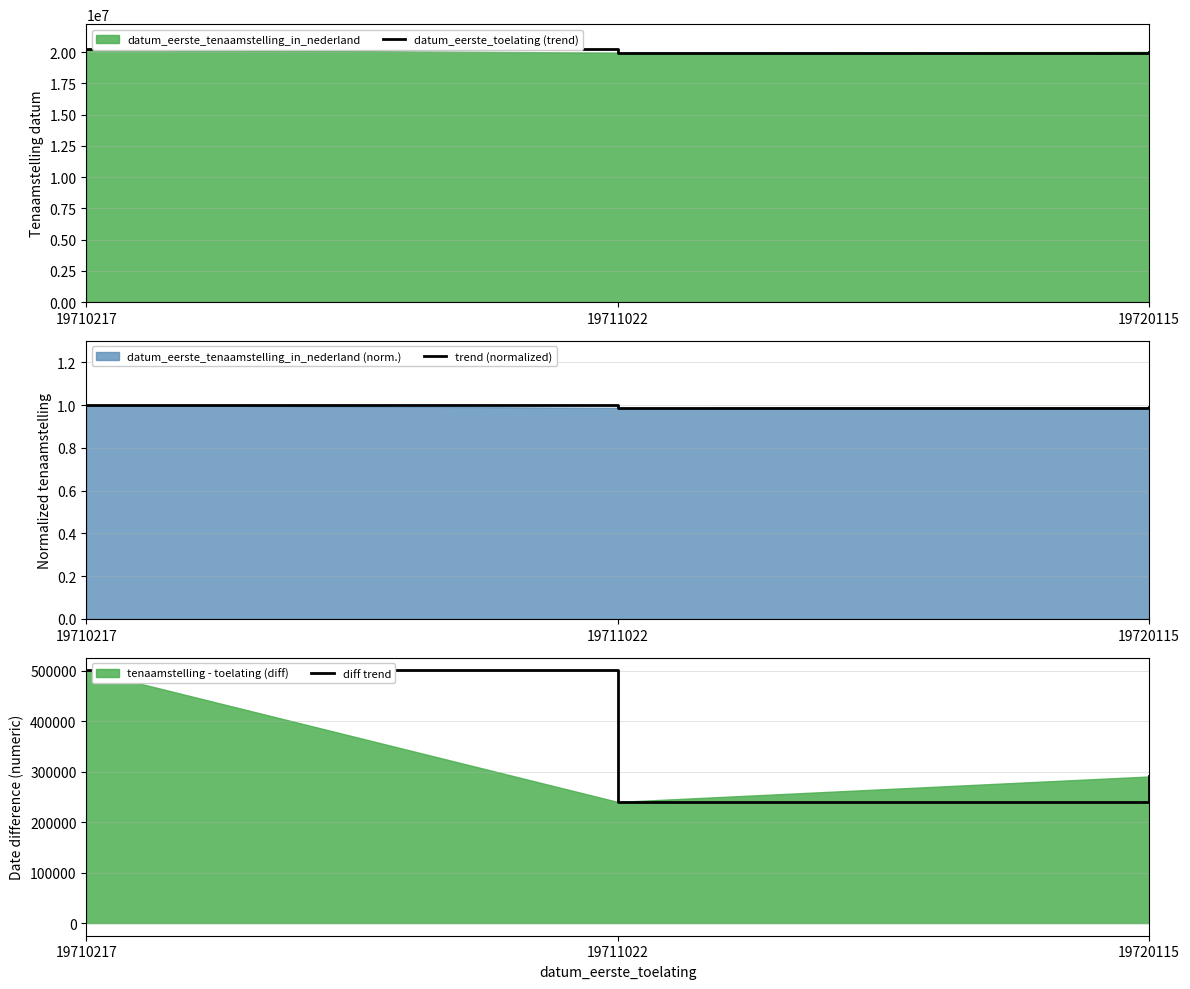

At which label does trend (normalized) reach its minimum?

19711022